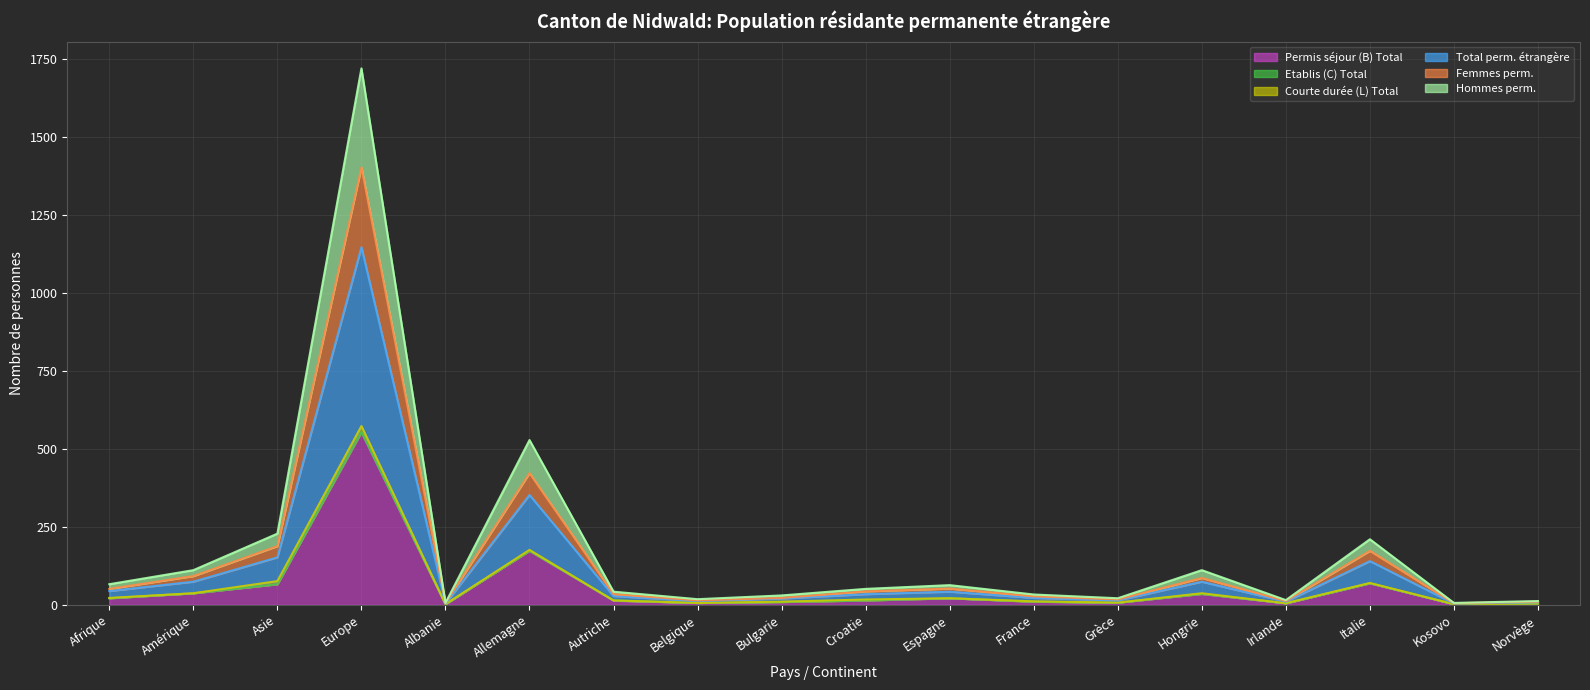

Does the chart display data point markers on the line(s)?

No